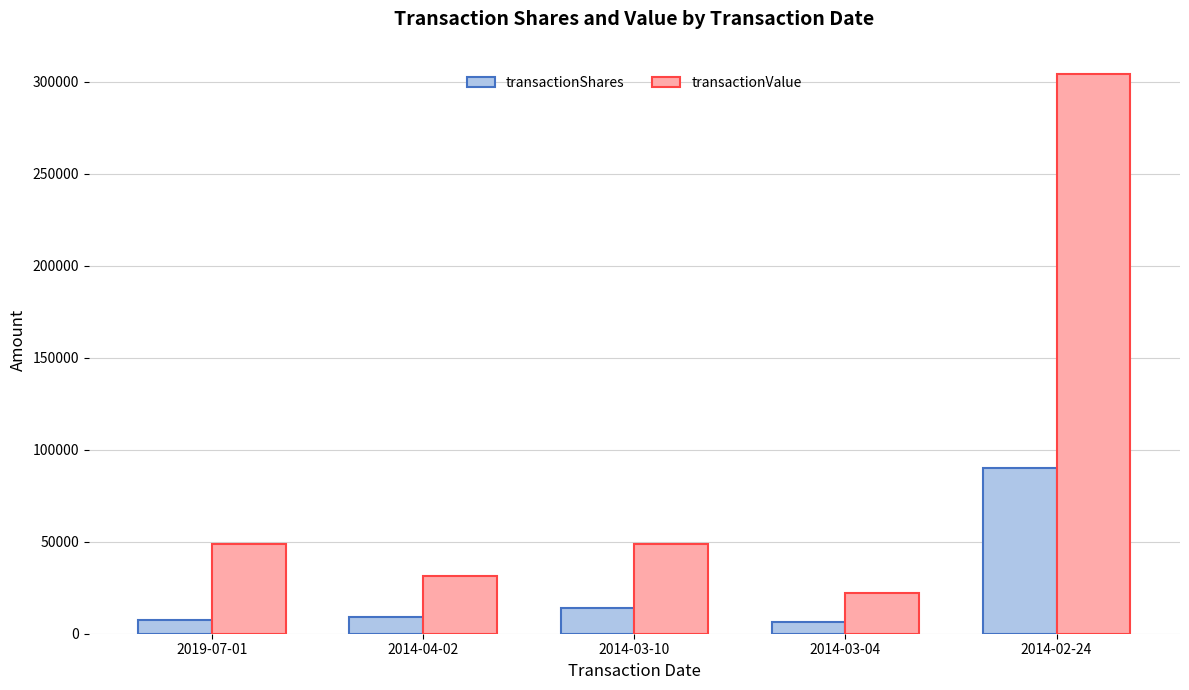

Which series has the largest total across all categories?

transactionValue